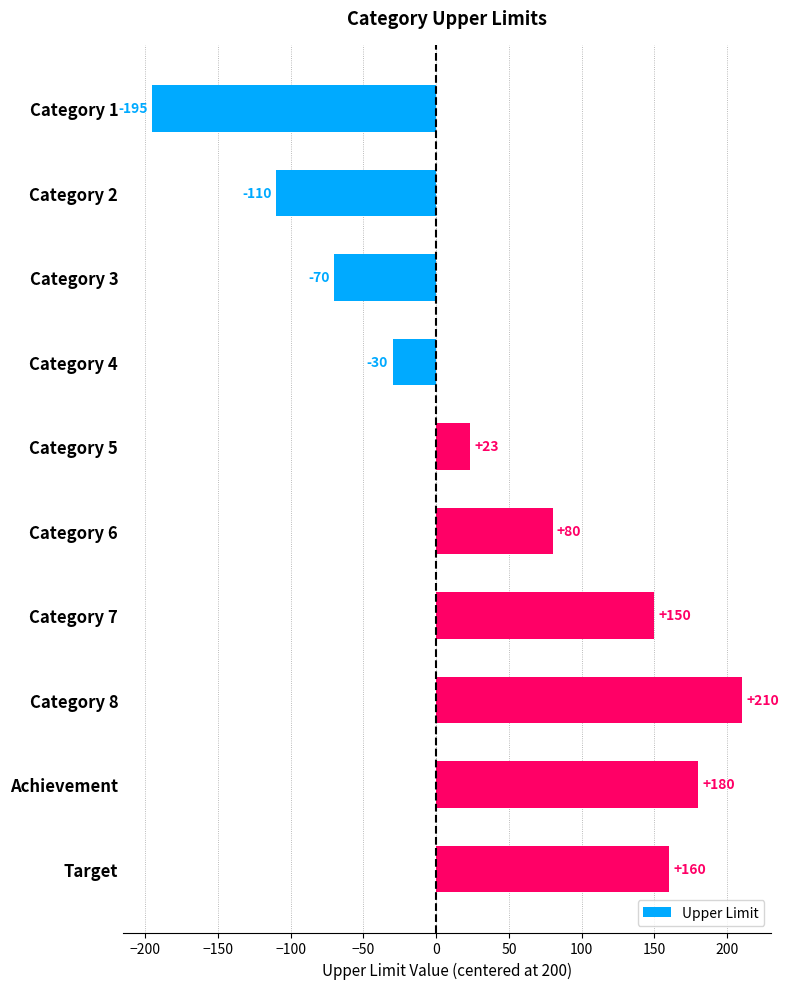

At which label is the value closest to 7?

Category 5